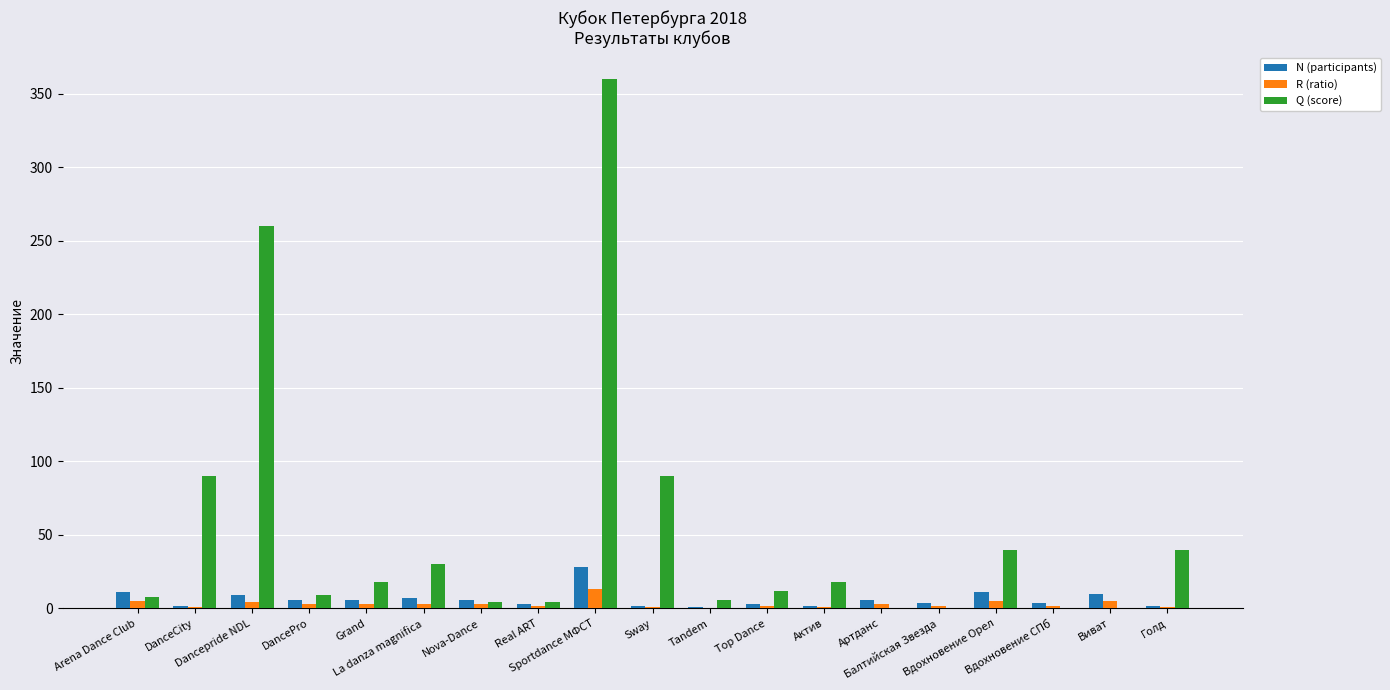

What is the sum of all R (ratio) values?

58.6